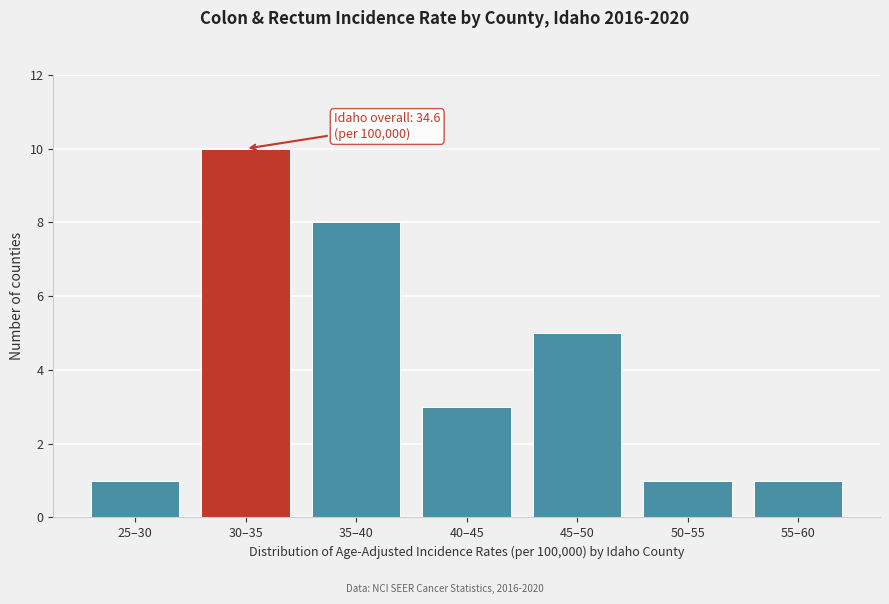

Reading left to right, what are all the values shown in this chart?

25–30=1	30–35=10	35–40=8	40–45=3	45–50=5	50–55=1	55–60=1